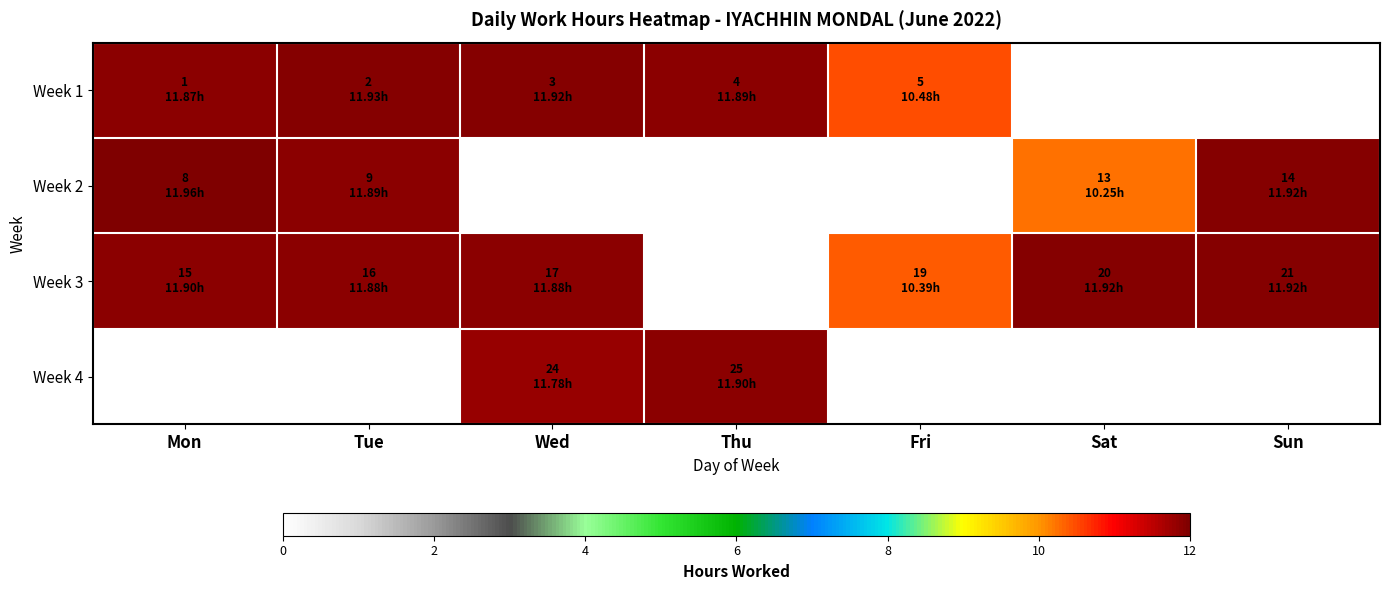

What is the spread (max minus min) of values at Wed?

11.9